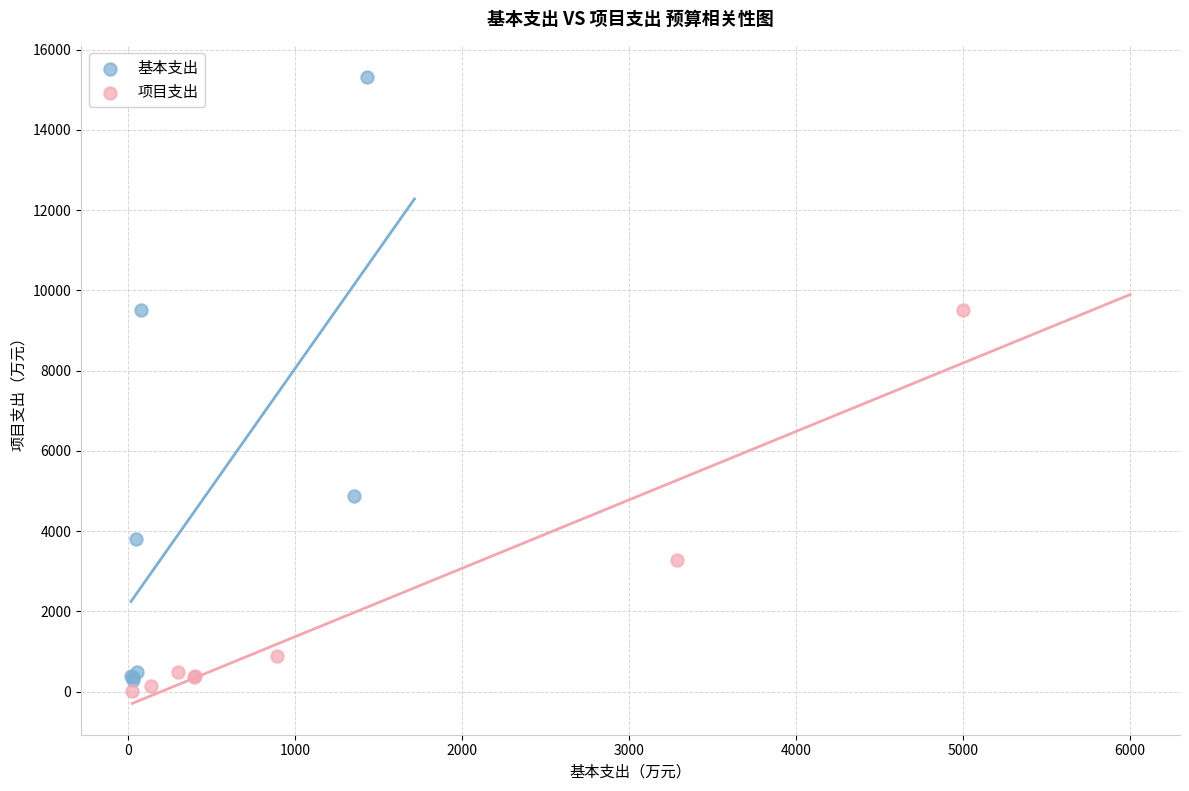

What are all the series names shown in the legend?

基本支出, 项目支出